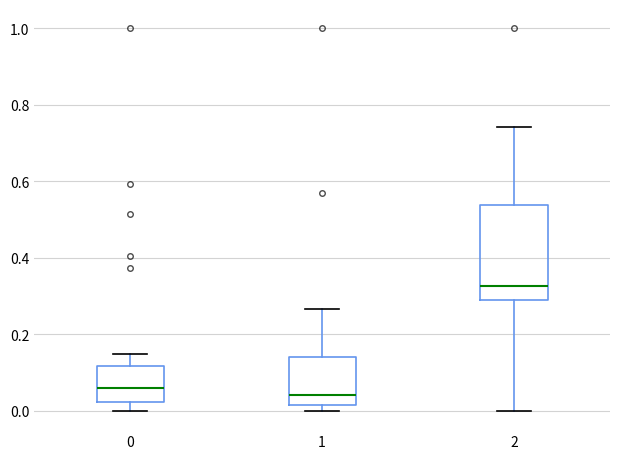

Reading left to right, read every box against the y-axis: the position of its median line, the range the box covers, and the ends of its whiskers. The values are not printed on the chart, so give them approximately, as read against the axis.

0: median 0.06, box 0.02 to 0.12, whiskers 0.00 to 0.14
1: median 0.04, box 0.02 to 0.14, whiskers 0.00 to 0.26
2: median 0.32, box 0.28 to 0.54, whiskers 0.00 to 0.74